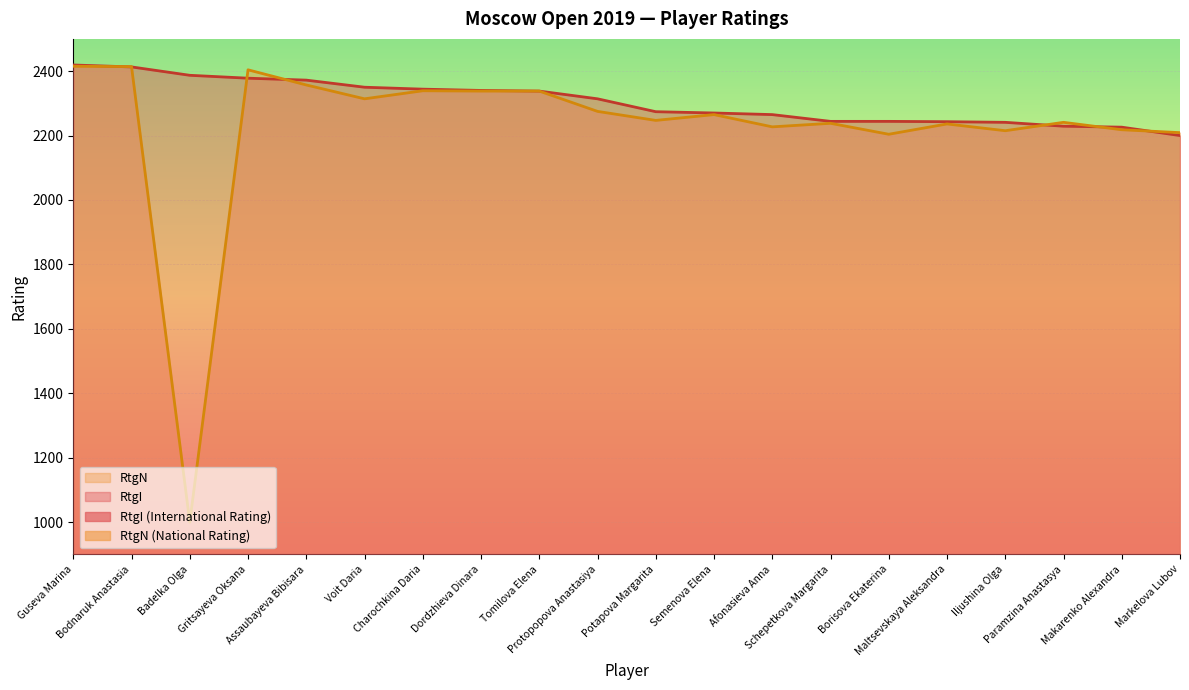

What is the label of the 14th point from the left?

Schepetkova Margarita